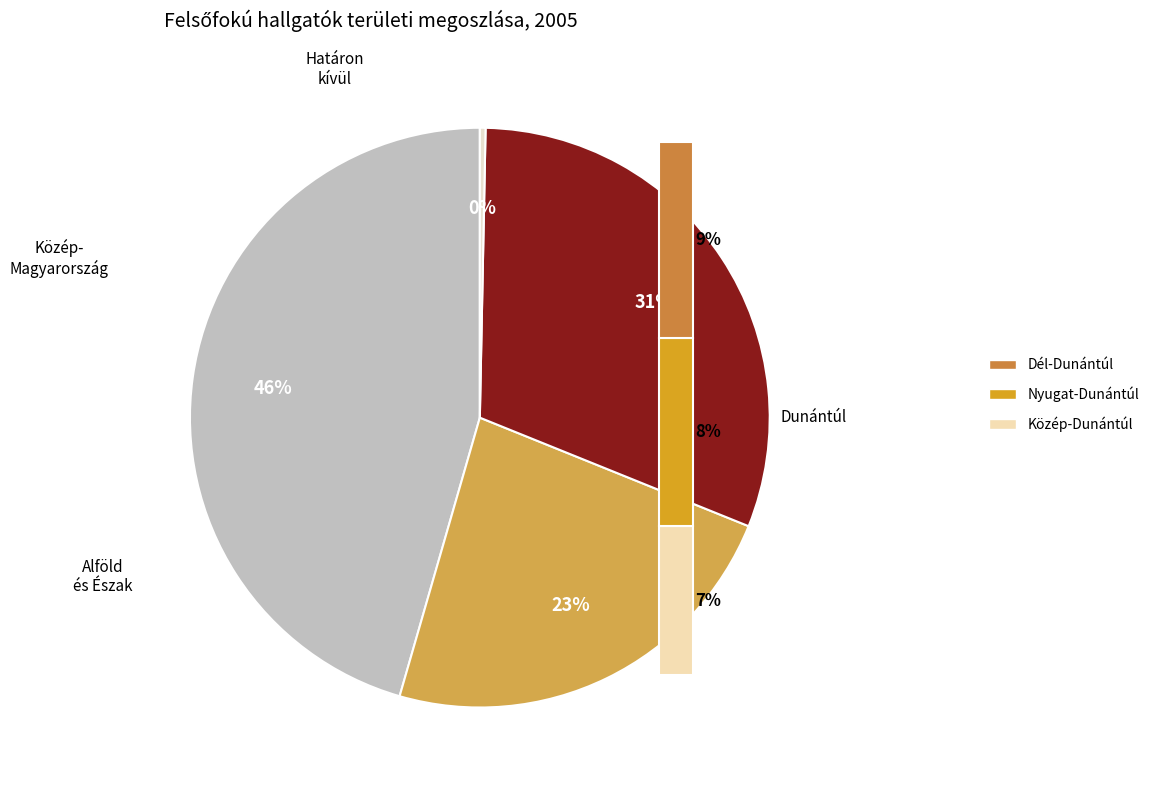

Does Dunántúl account for over 50% of the chart?

No